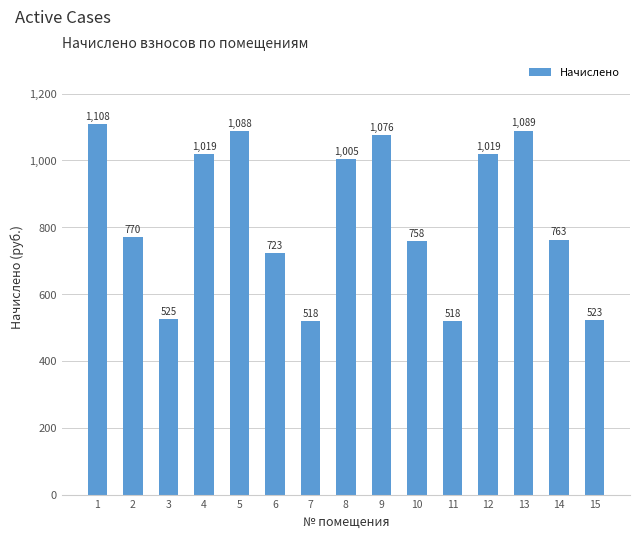

Approximately how many times larger is the value at 6 compared to 11?

1.4